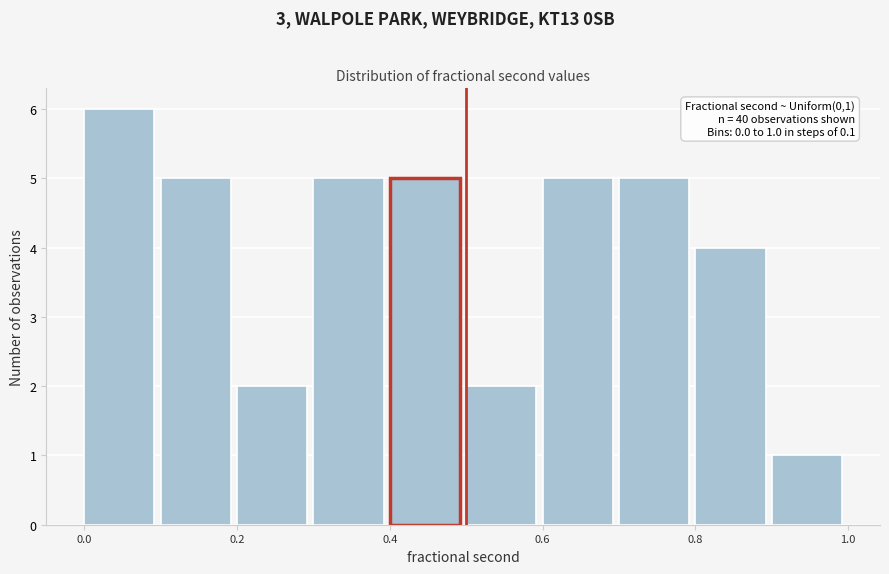

Which range on the x-axis has the tallest bar?

0.0 to 0.1